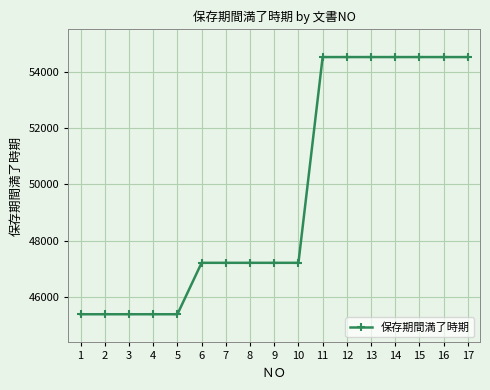

What is the value of the 3rd point from the left?

45382